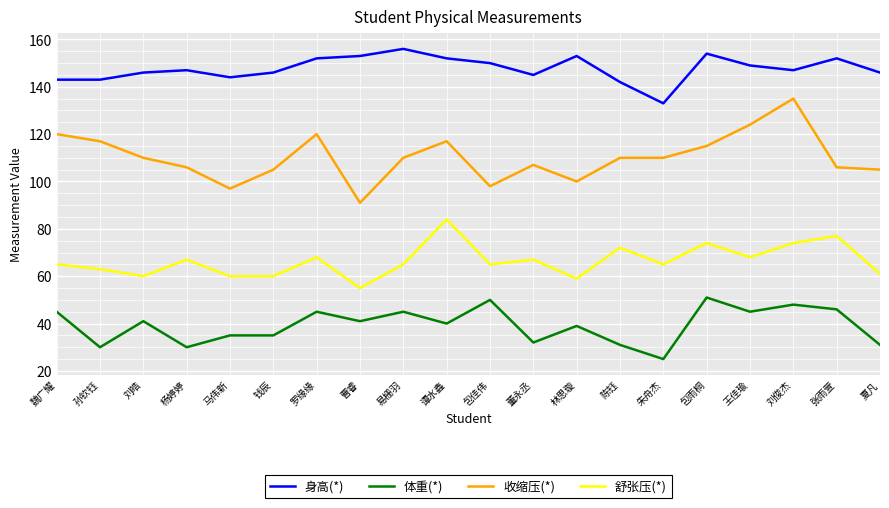

What is the approximate value of 身高(*) at 谭水鑫?

152